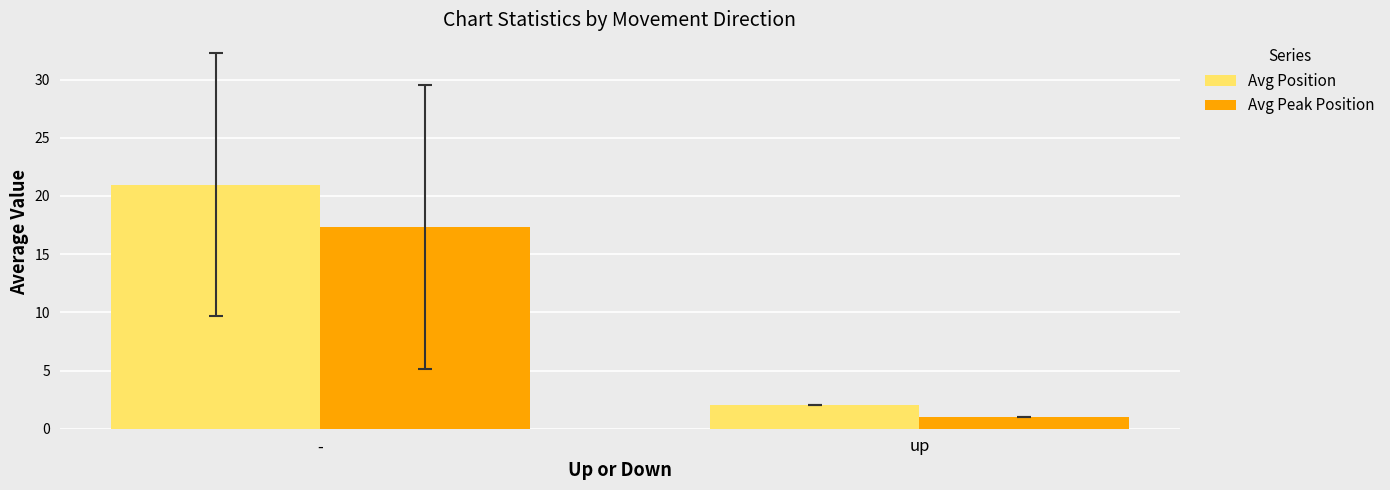

What position from the right is -?

2